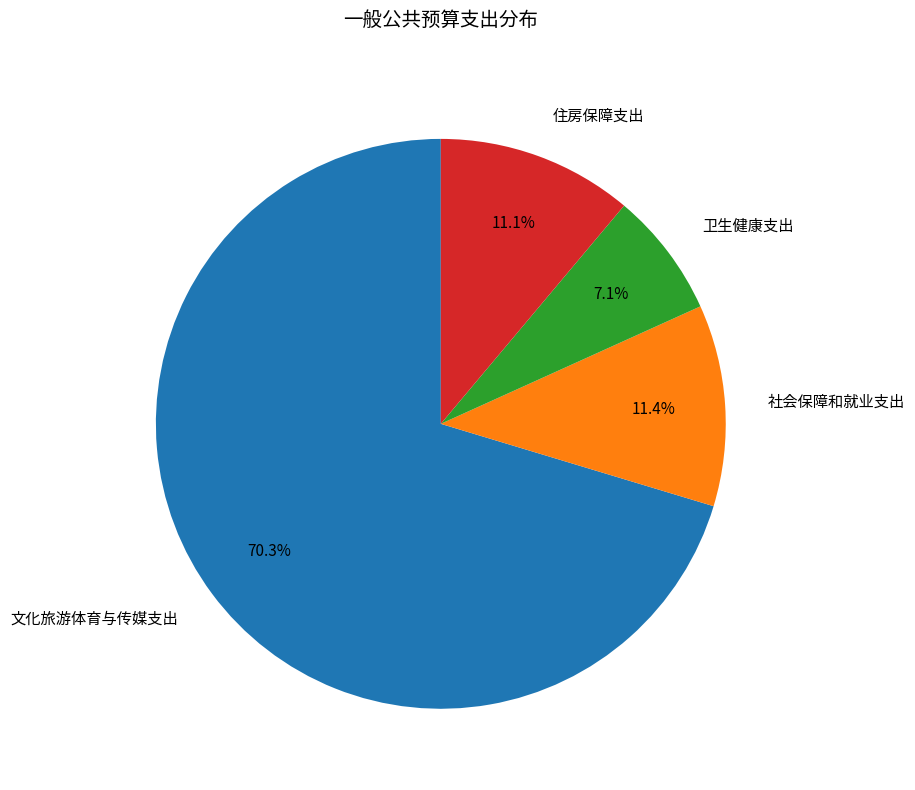

Do 文化旅游体育与传媒支出 and 社会保障和就业支出 together represent more than half of the pie?

Yes